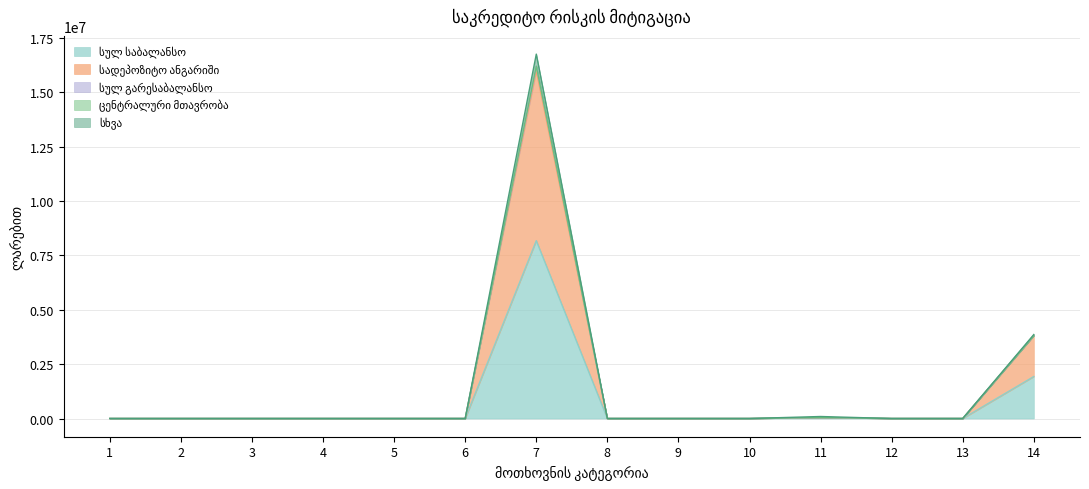

At which label does სულ საბალანსო reach its minimum?

1